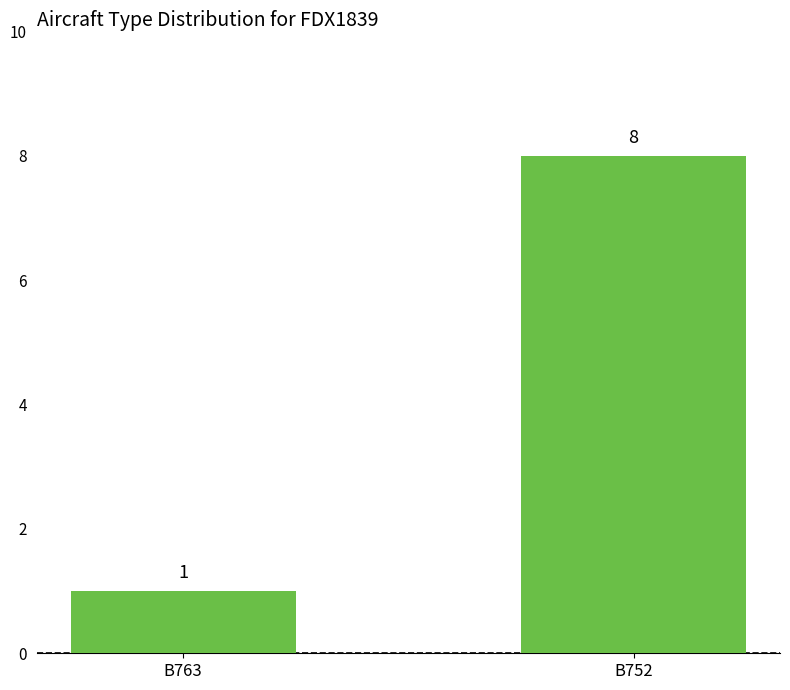

How many series are shown in this chart?

1